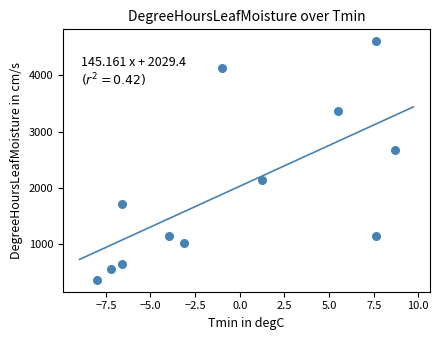

What Y value in the scatter plot is closest to 2486?

2681.8